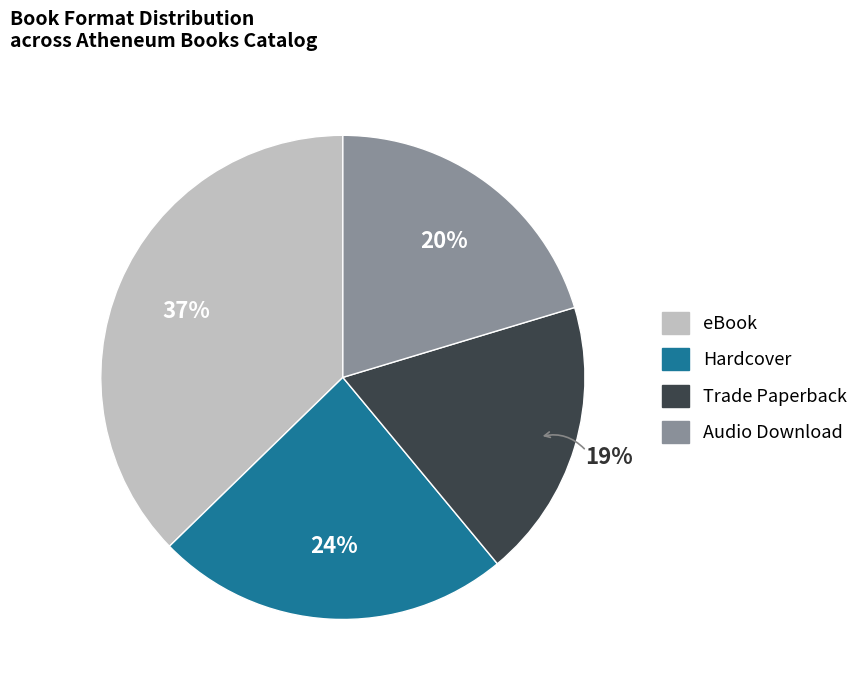

Combined, do Audio Download and Trade Paperback account for over 50%?

No